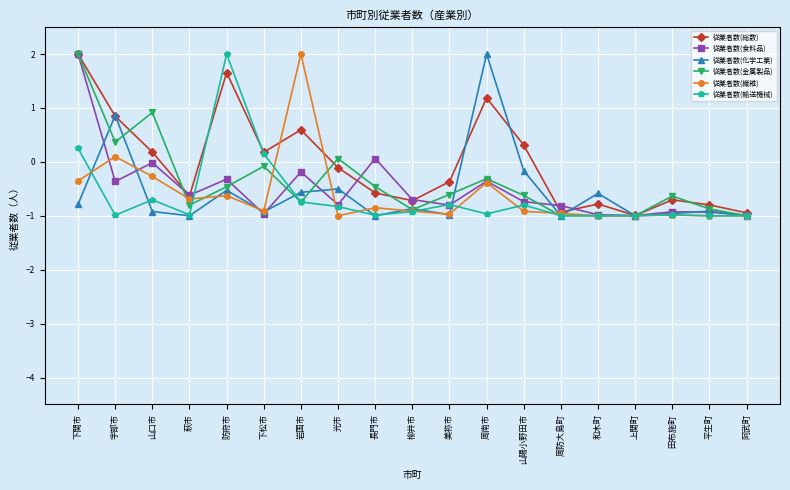

What is the maximum value shown in the chart?

2.0